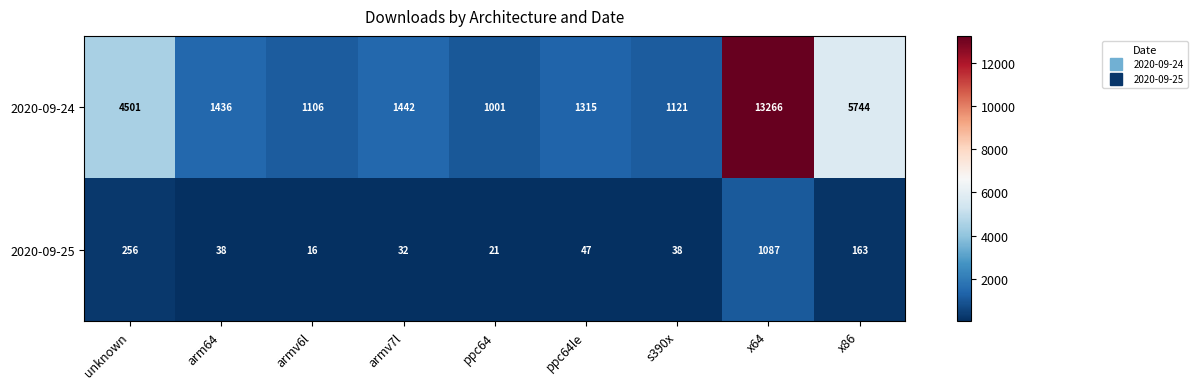

What is the total value across all series at x86?

5907